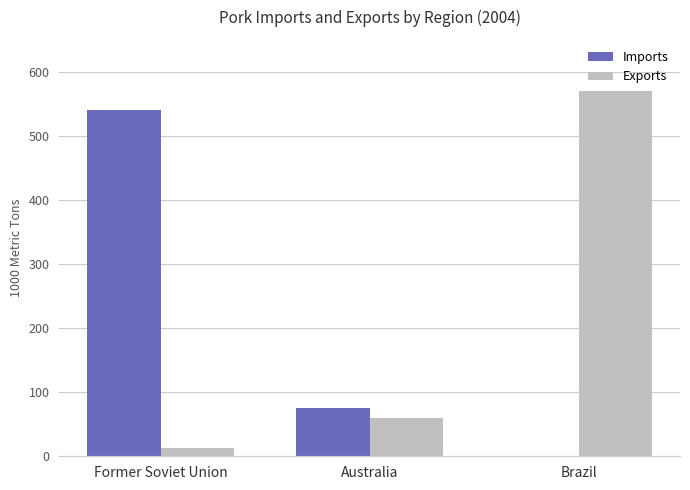

Count the Imports values in the range 0 to 540.

3